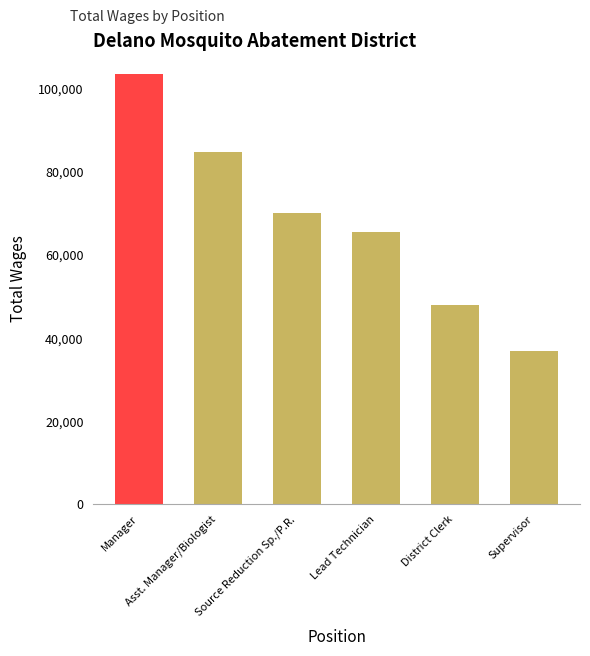

Between Source Reduction Sp./P.R. and Asst. Manager/Biologist, which is larger?

Asst. Manager/Biologist